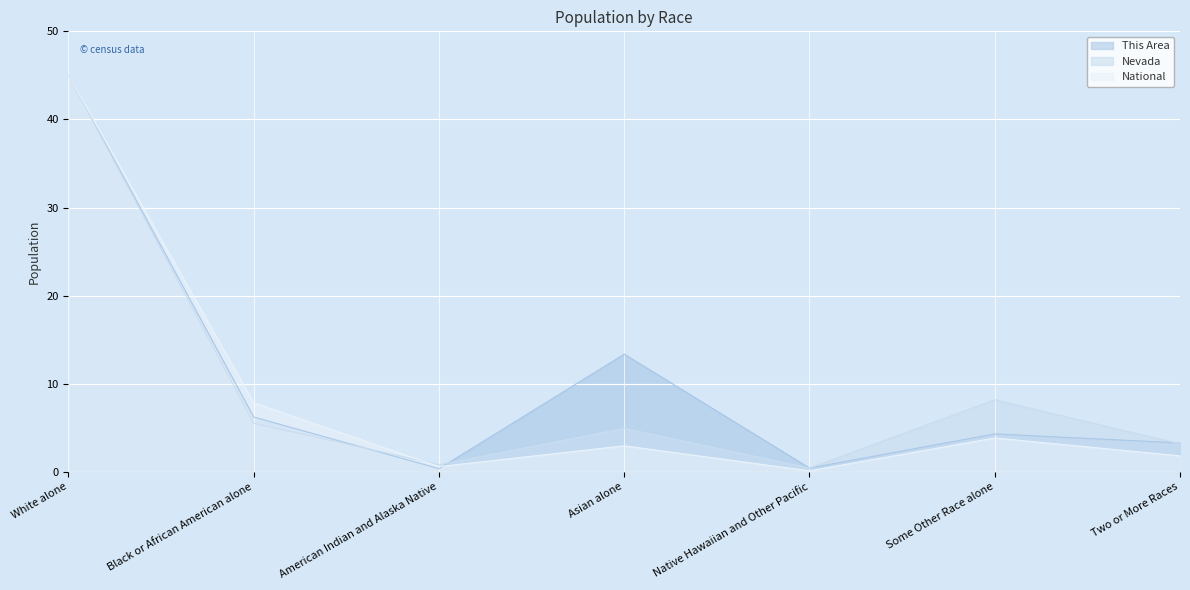

At Asian alone, list the series in order from smallest to largest.

National, Nevada, This Area